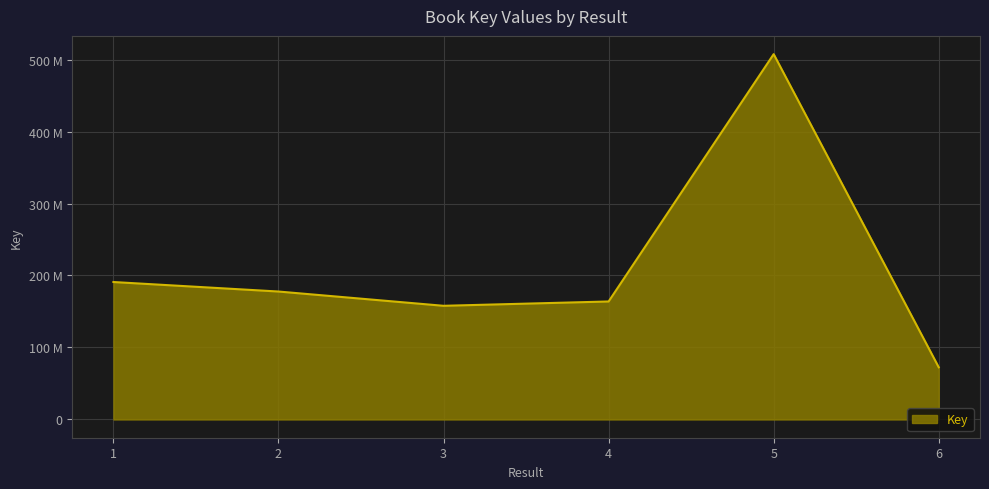

Does the chart have visible grid lines?

Yes